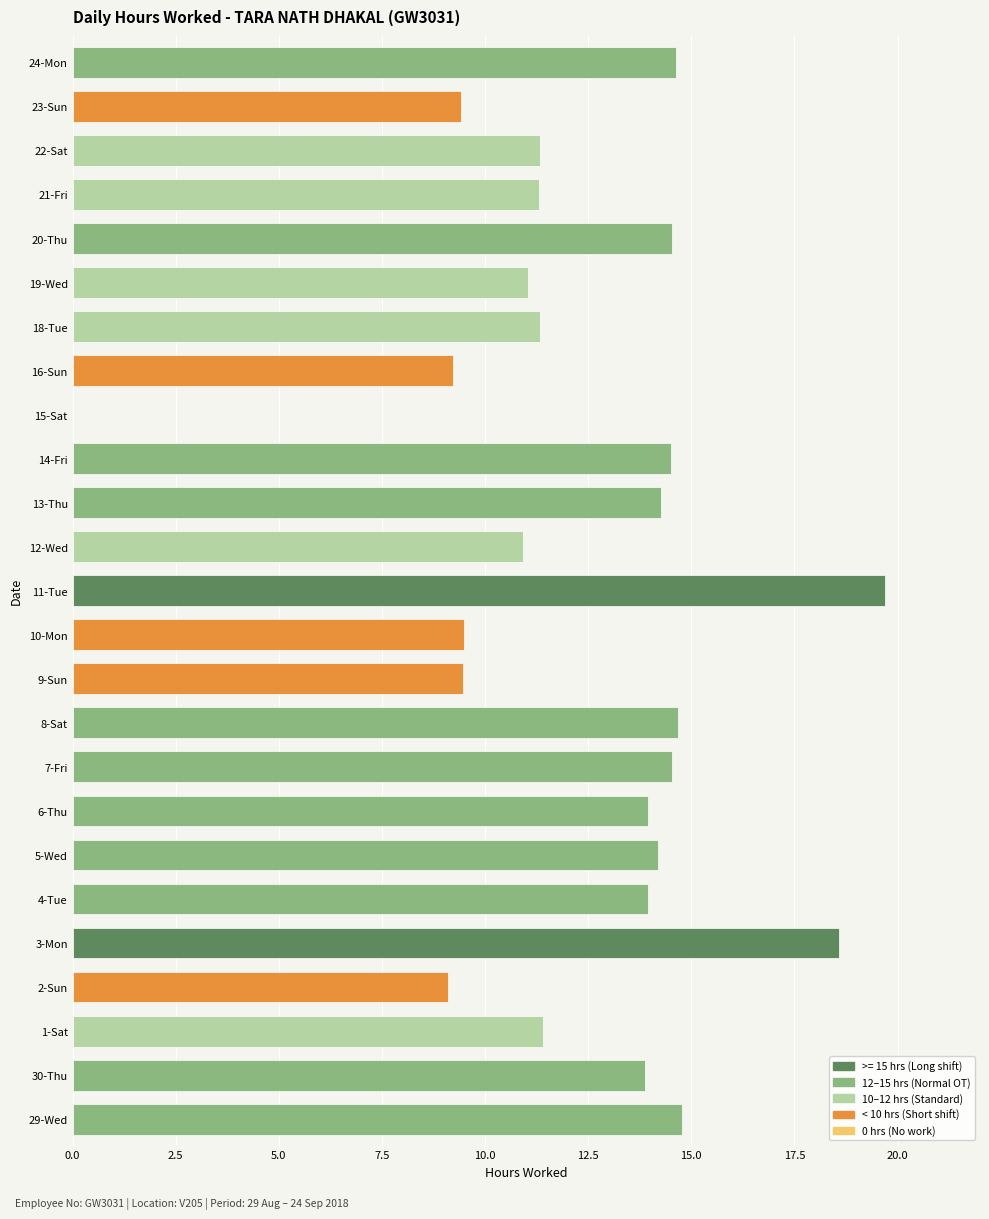

Which label corresponds to the largest value in the chart?

11-Tue